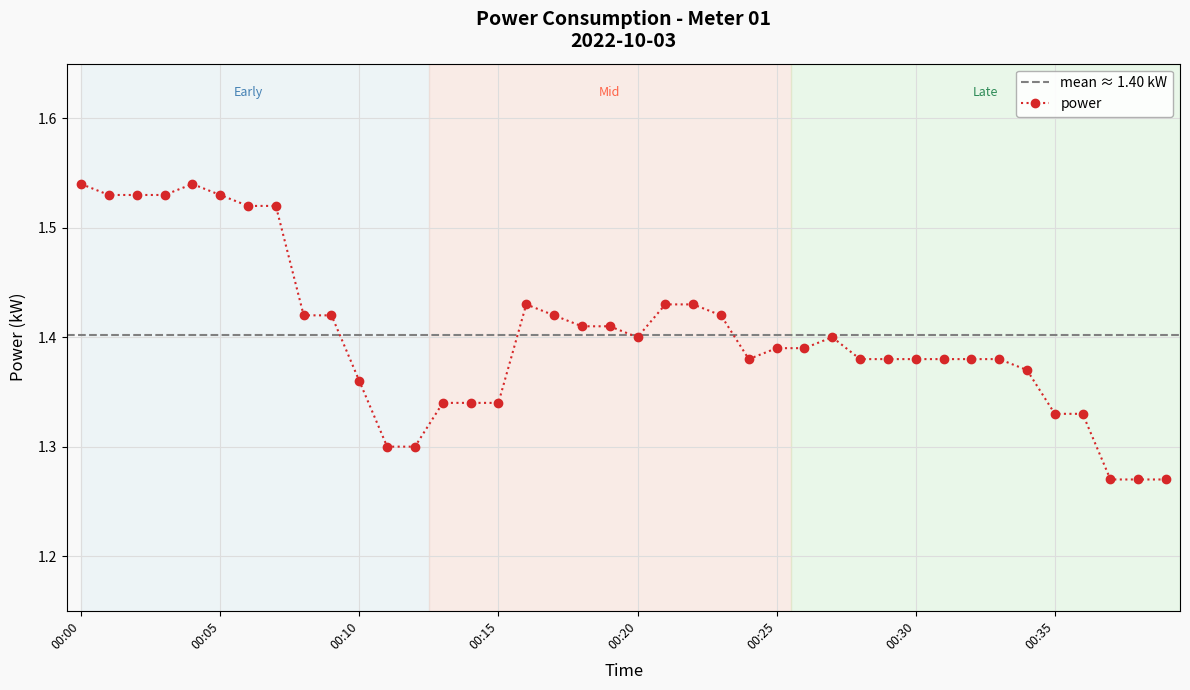

Which label corresponds to the smallest value in the chart?

00:37